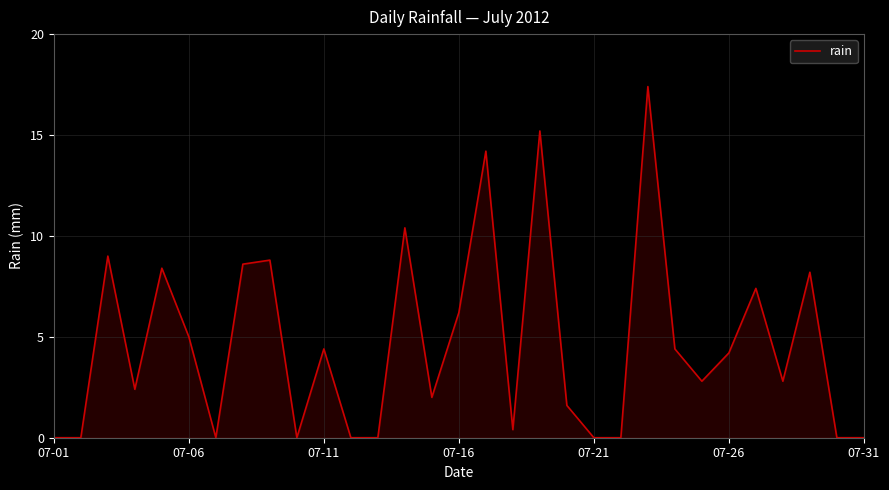

What is the maximum value shown in the chart?

17.4